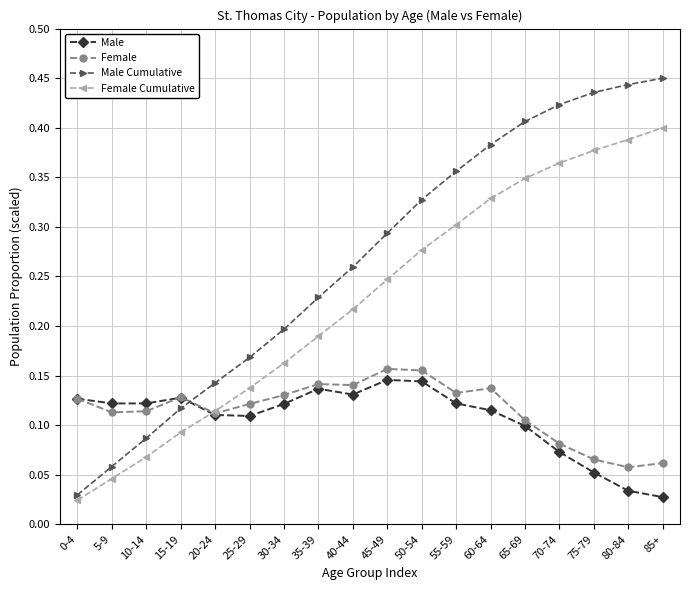

Count the Male values in the range 0 to 1.

18